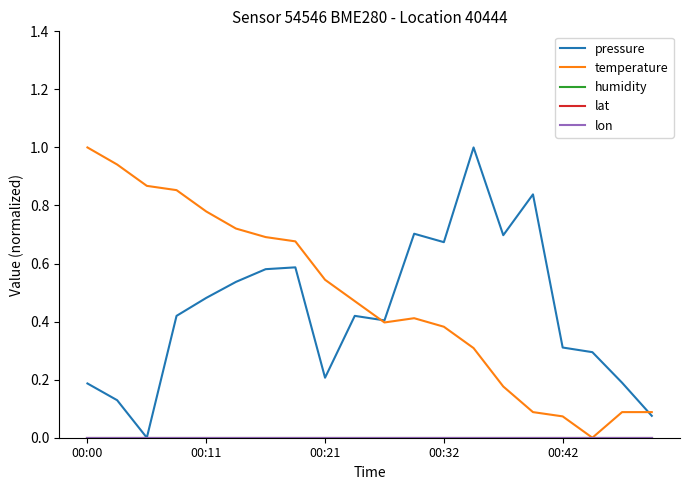

Is this an area chart (filled region under the line)?

No